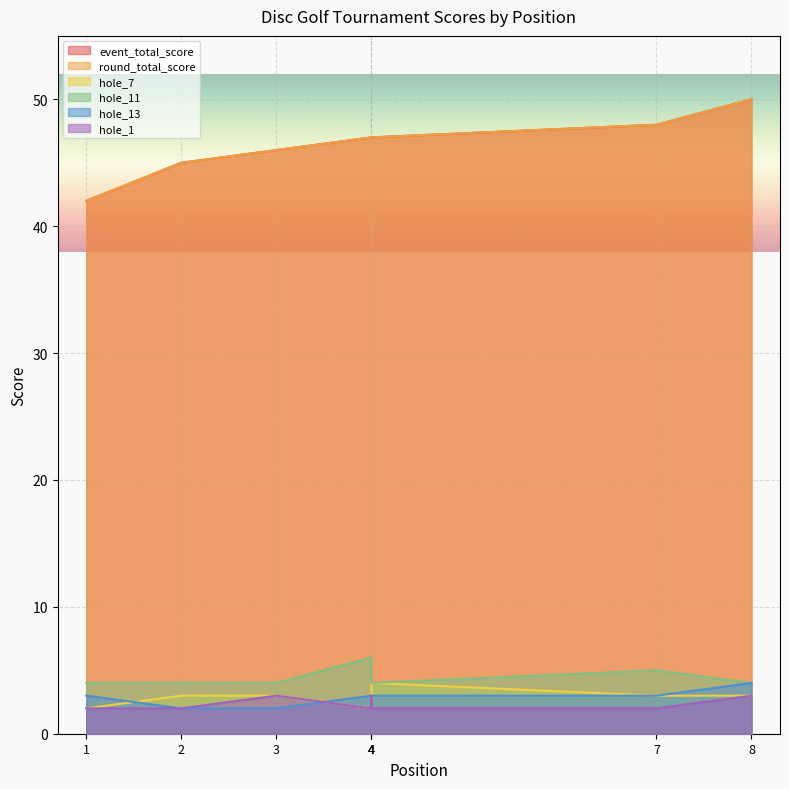

What is the value of the round_total_score point at the 4th from the left?

47